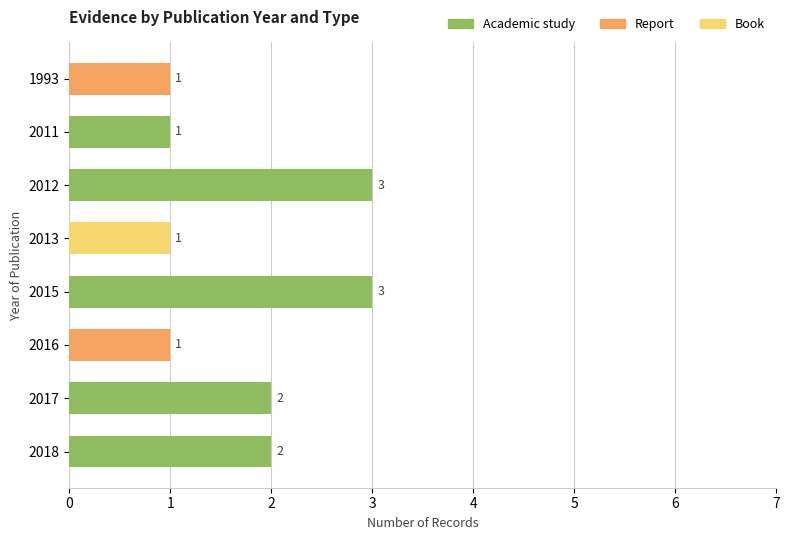

True or false: Academic study has a value of -1 at 2016.

False